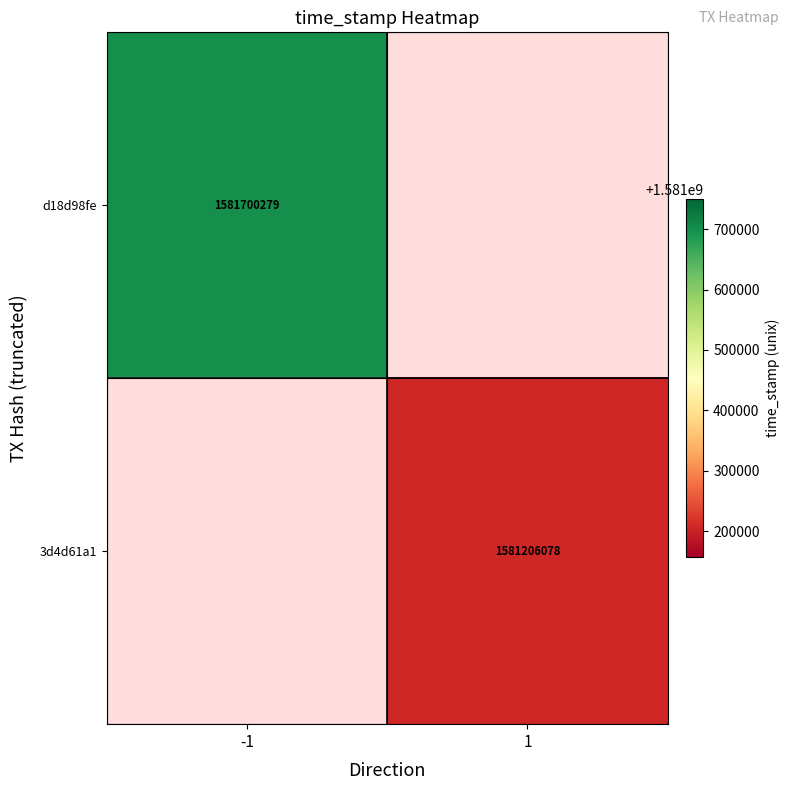

The 3d4d61a1 series shows 2198972497 at 1. True or false?

False